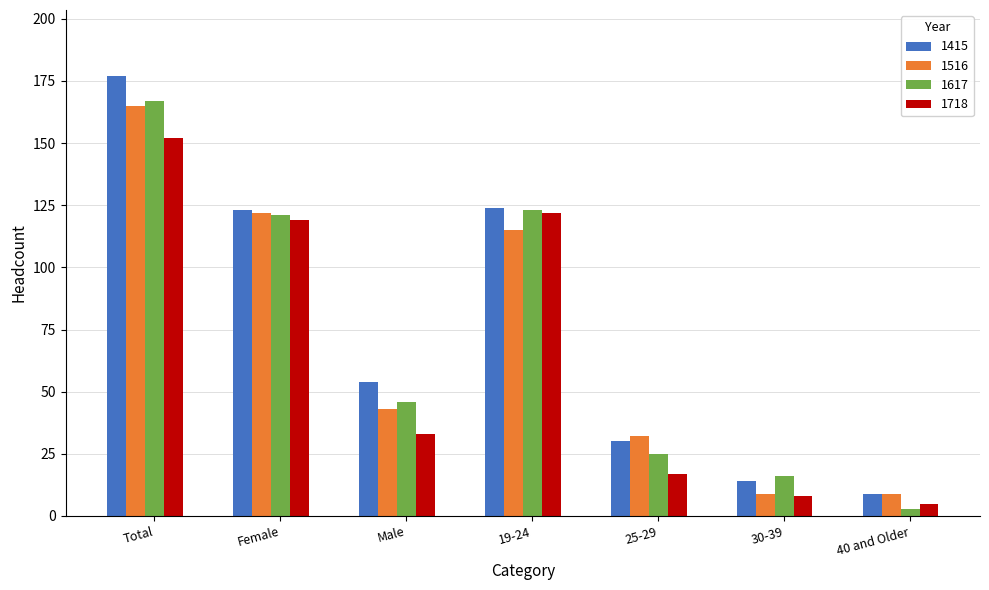

Which series has the widest spread of values?

1415